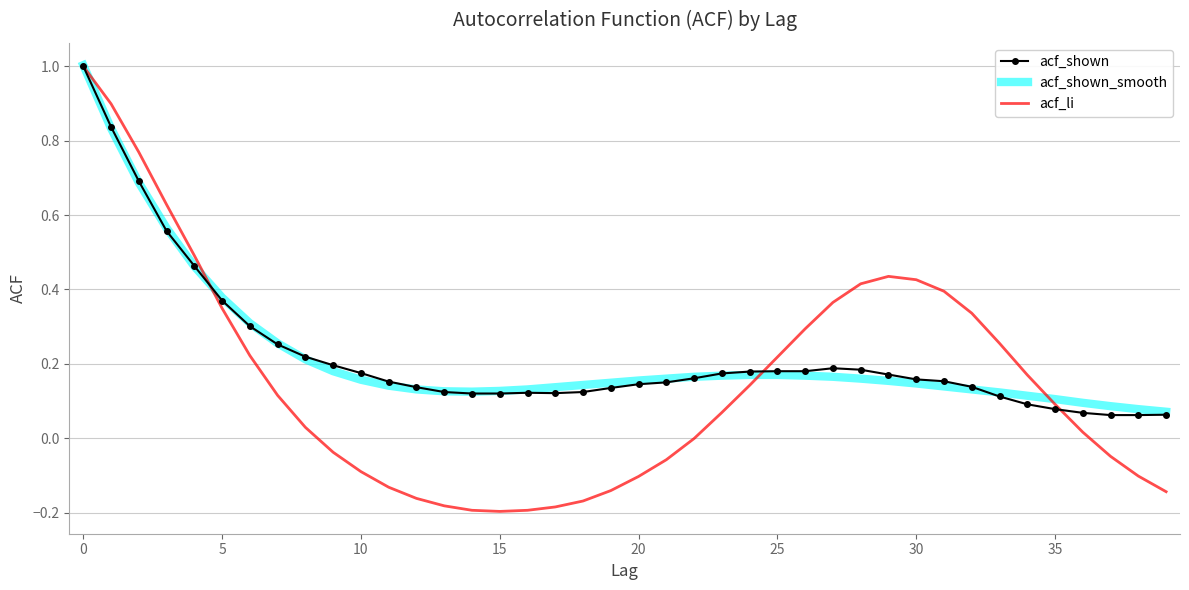

Which series has the widest spread of values?

acf_li